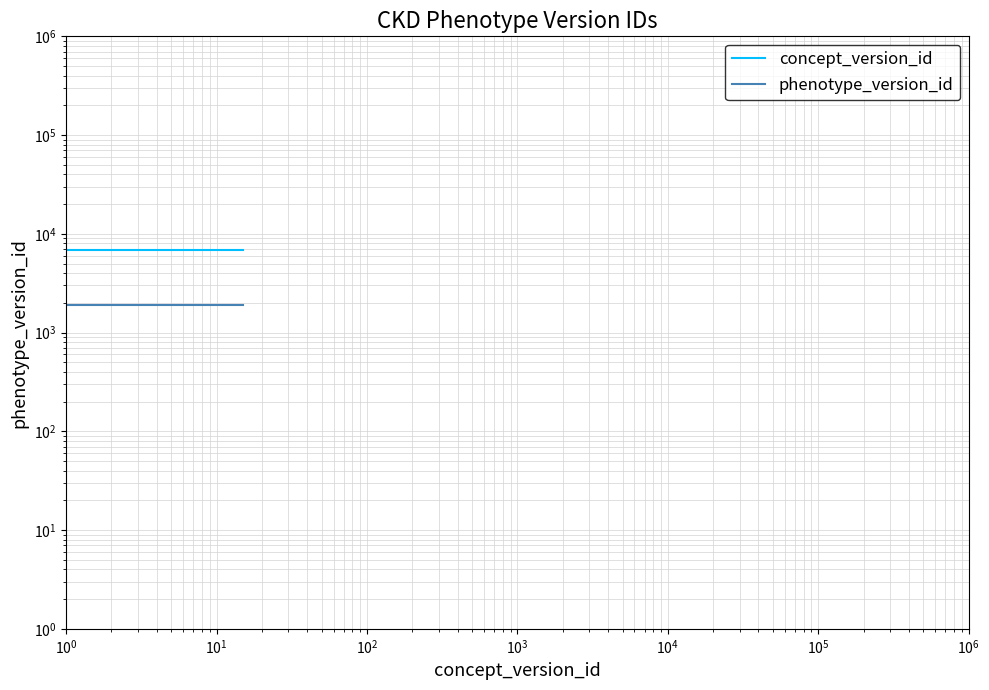

Reading left to right, extract all data points from this chart.

concept_version_id: 6803	6803	6803	6803	6803	6803	6803	6803	6803	6803	6803	6803	6803	6803	6803
phenotype_version_id: 1919	1919	1919	1919	1919	1919	1919	1919	1919	1919	1919	1919	1919	1919	1919